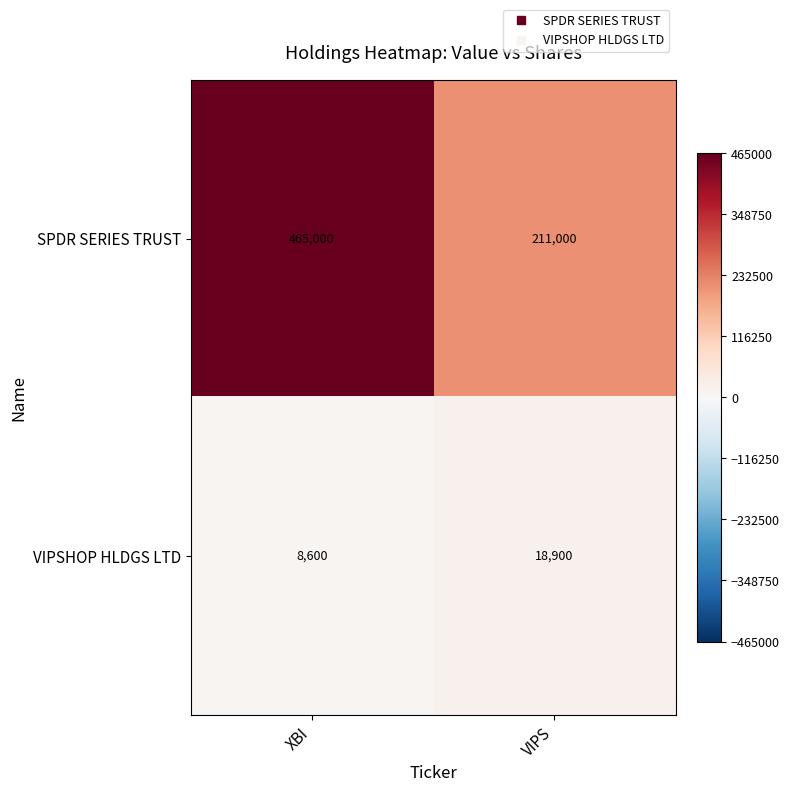

Which series has the largest total across all categories?

SPDR SERIES TRUST